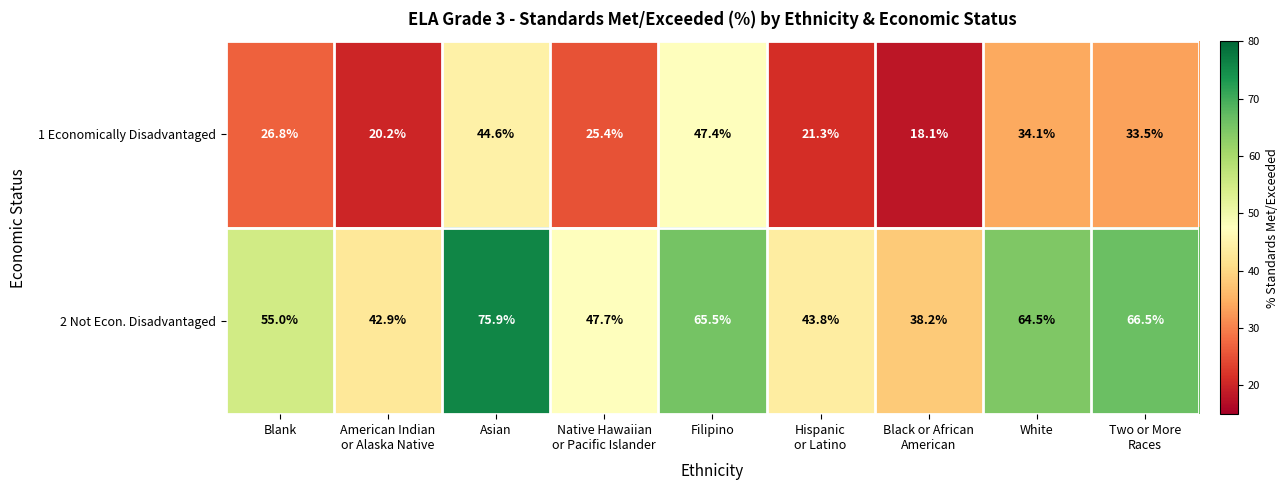

Which series has the widest spread of values?

2 Not Econ. Disadvantaged